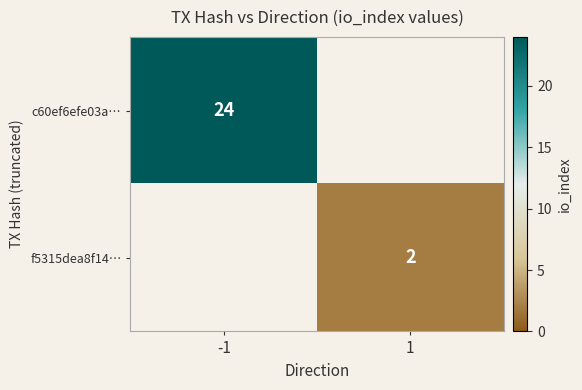

Is the value of f5315dea8f14… at 1 greater than the value of c60ef6efe03a… at -1?

No